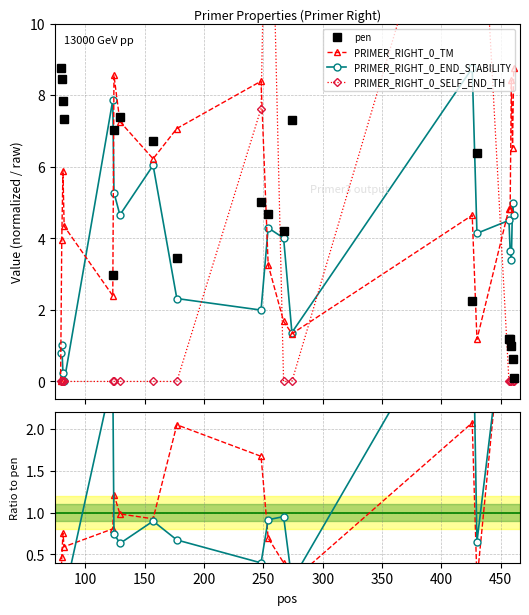

Which series ends up on top after the final intersection of pen and PRIMER_RIGHT_0_TM?

PRIMER_RIGHT_0_TM